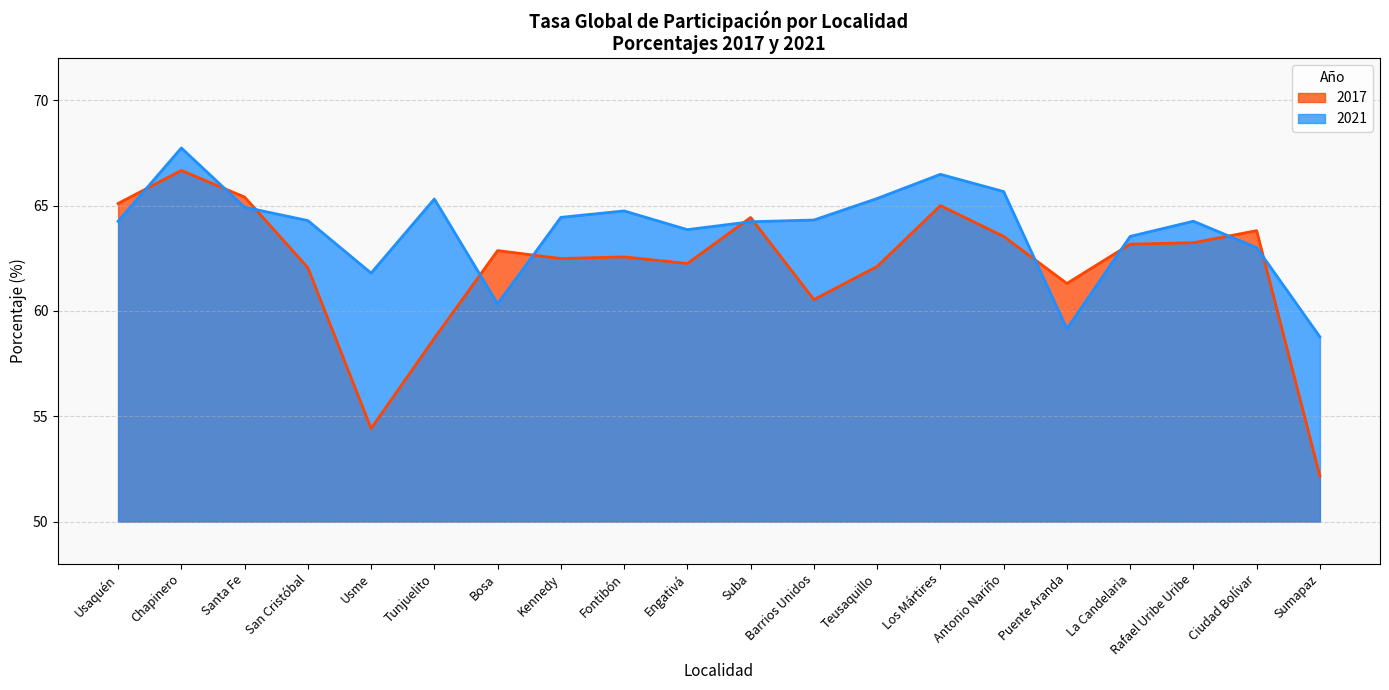

What is the difference between the second highest and second lowest values in the 2021 series?

7.3